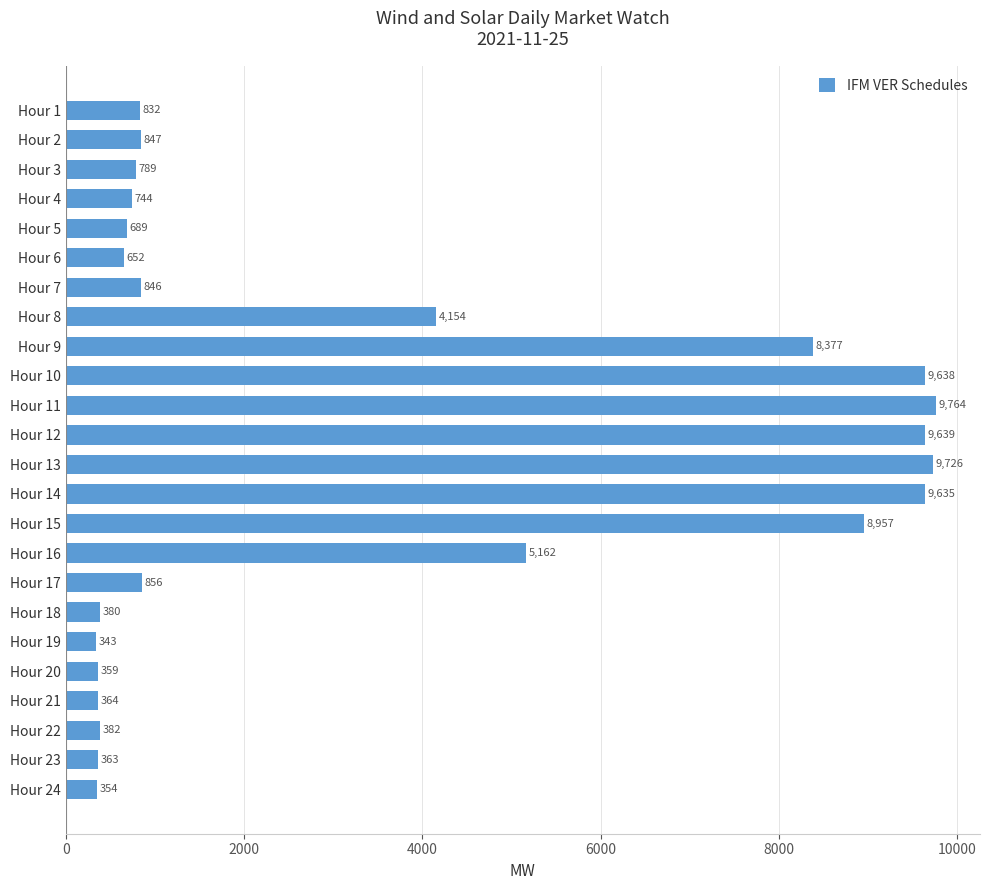

How many values exceed 846?

12